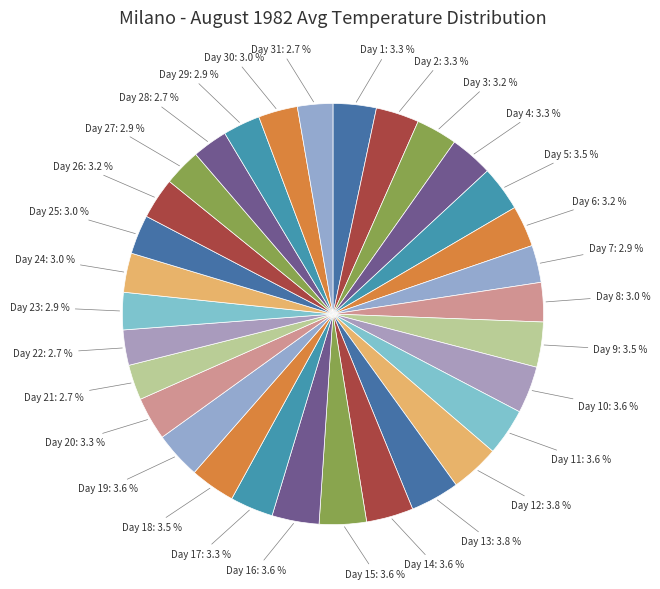

How many slices are in this pie chart?

31